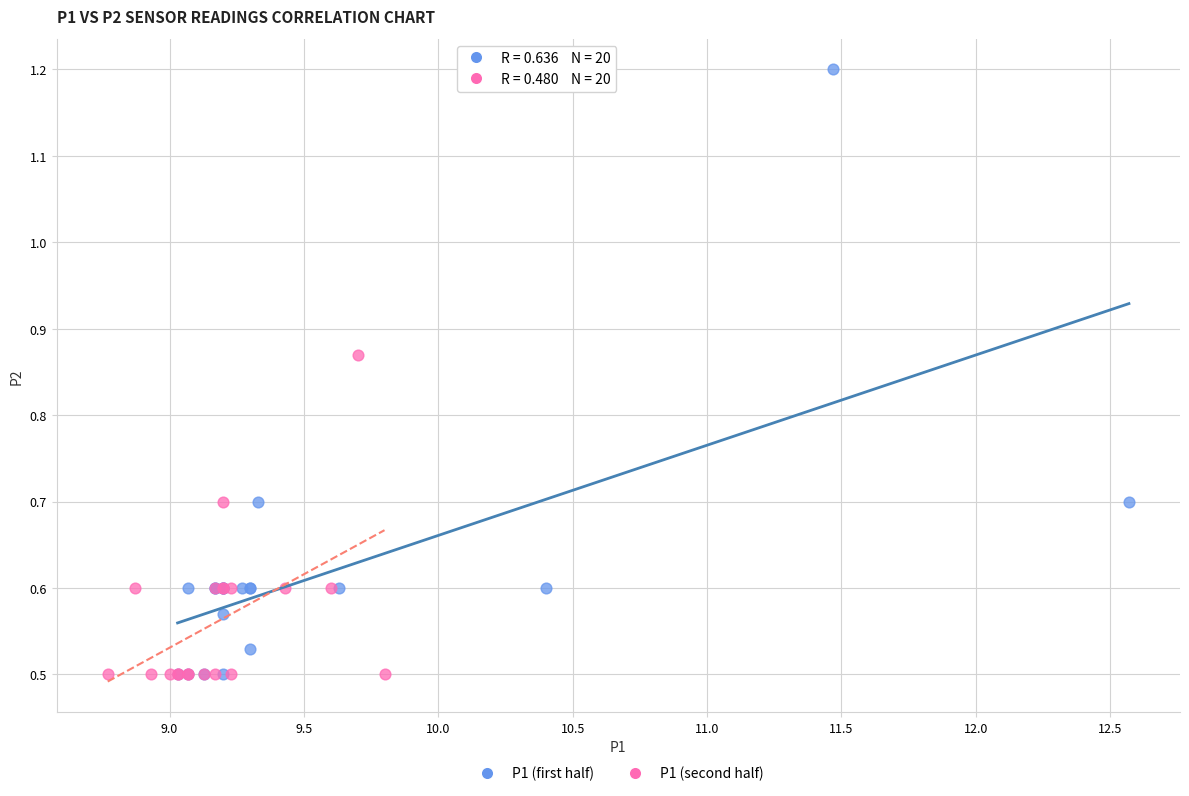

Which series contains the highest Y value?

P1 (first half)